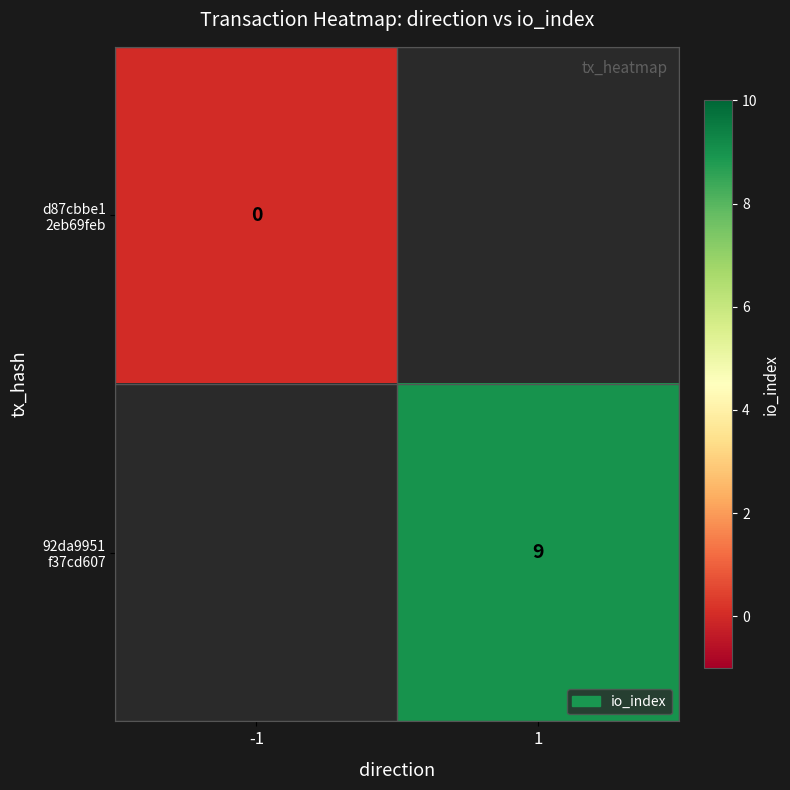

What is the greatest value displayed?

9.0